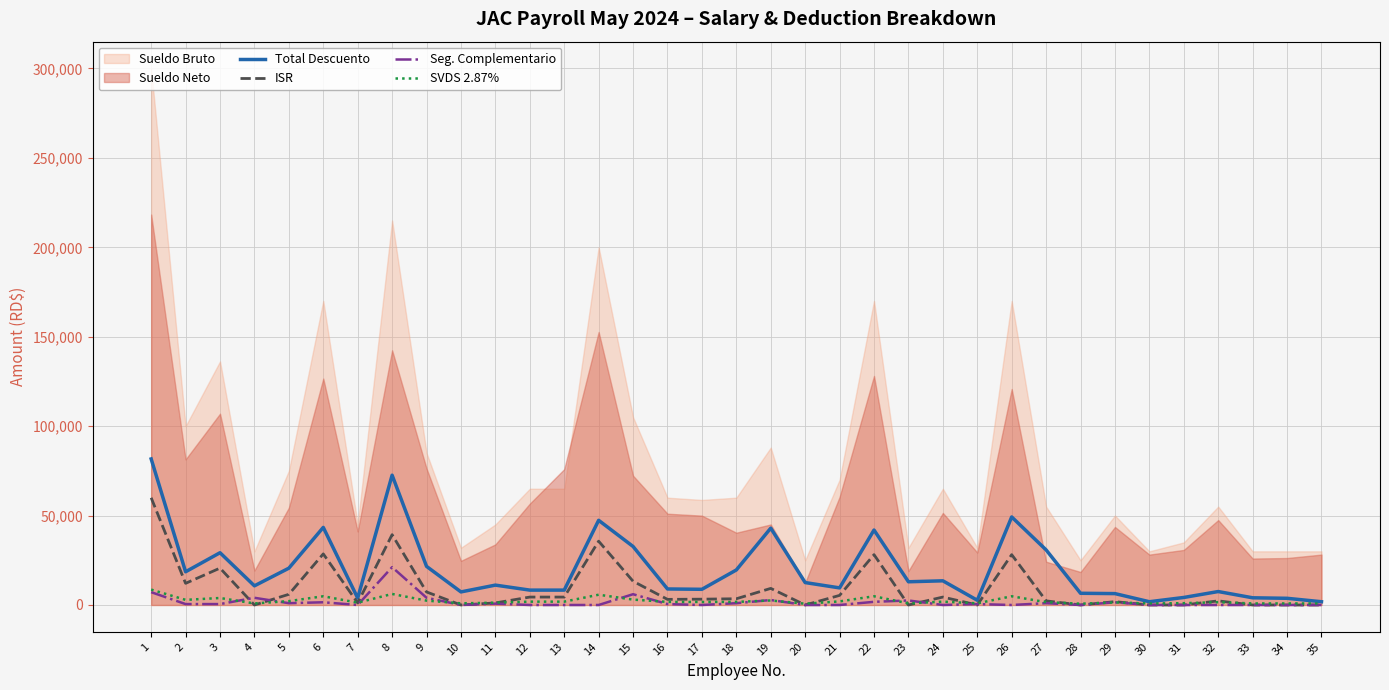

How many times do Seg. Complementario and ISR cross each other?

6